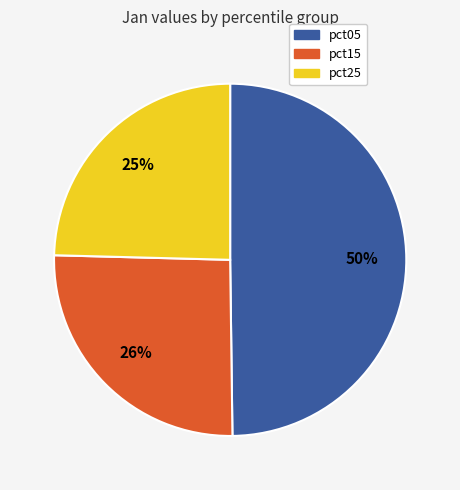

Is there a majority slice in this chart?

No